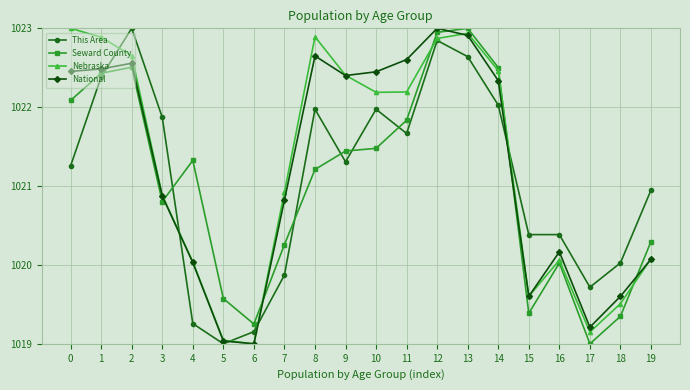

What is the value of the This Area point at the 3rd from the left?

1023.0